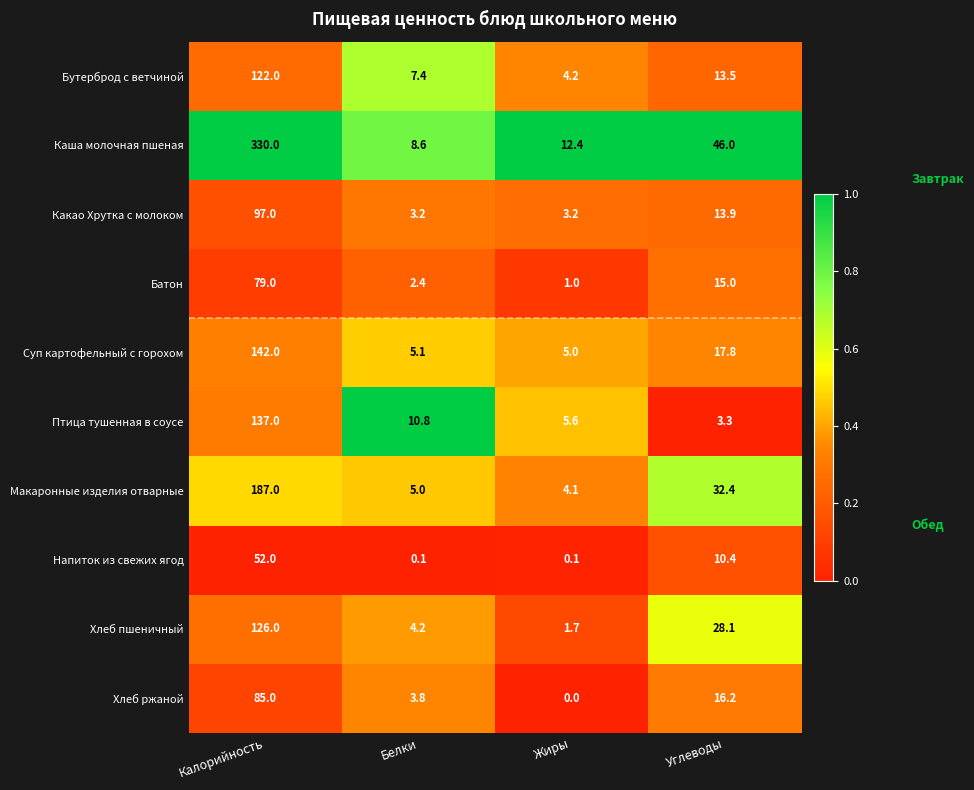

List the series in order of their peak value, highest first.

Каша молочная пшеная, Макаронные изделия отварные, Суп картофельный с горохом, Птица тушенная в соусе, Хлеб пшеничный, Бутерброд с ветчиной, Какао Хрутка с молоком, Хлеб ржаной, Батон, Напиток из свежих ягод